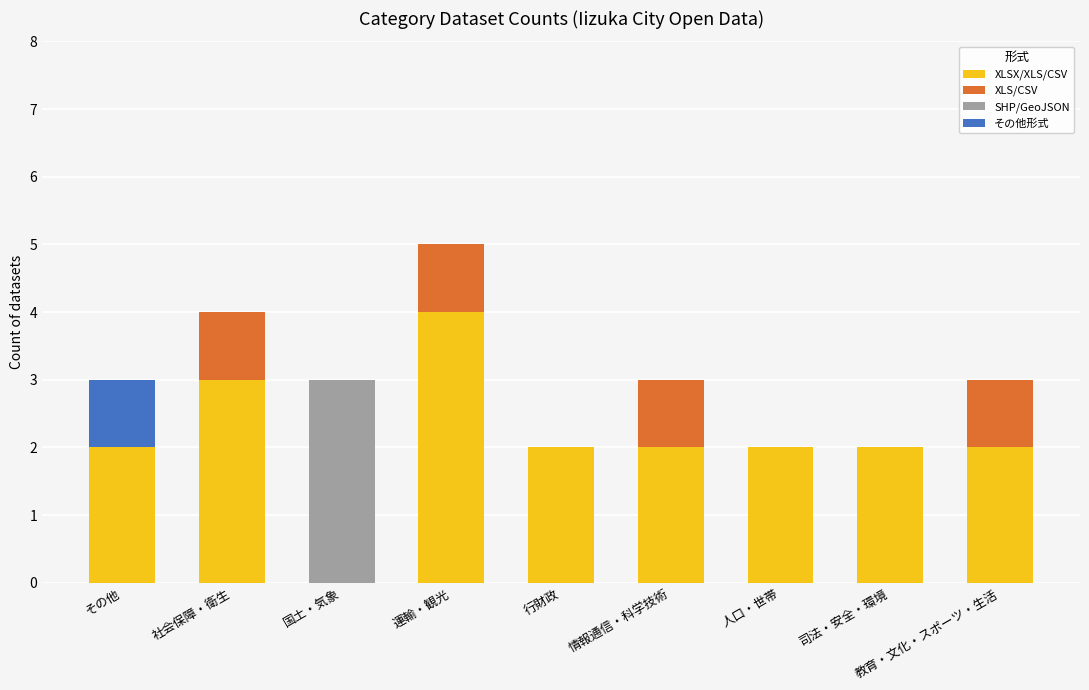

What is the total value across all series at 国土・気象?

3